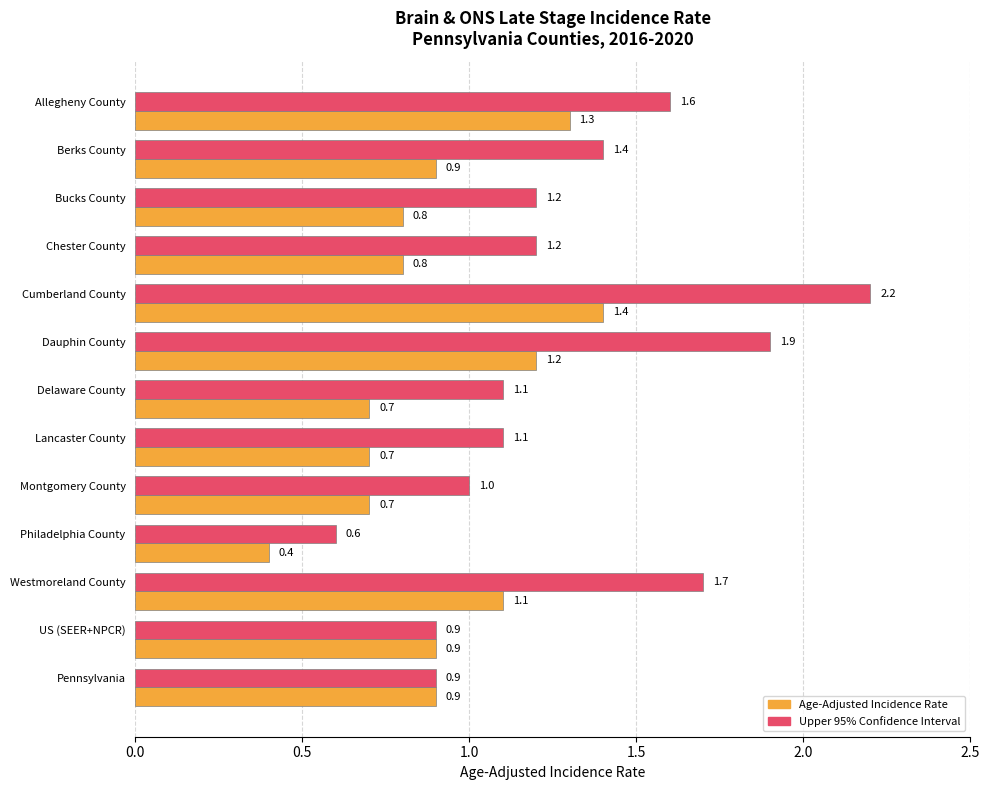

How many series are shown in this chart?

2